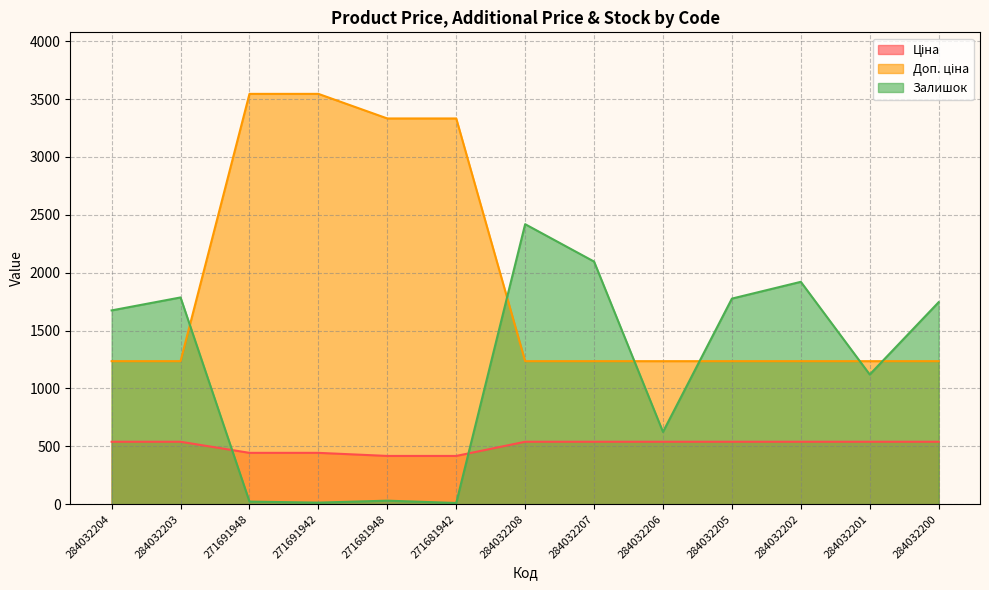

What is the total value across all series at 271681948?

3779.0